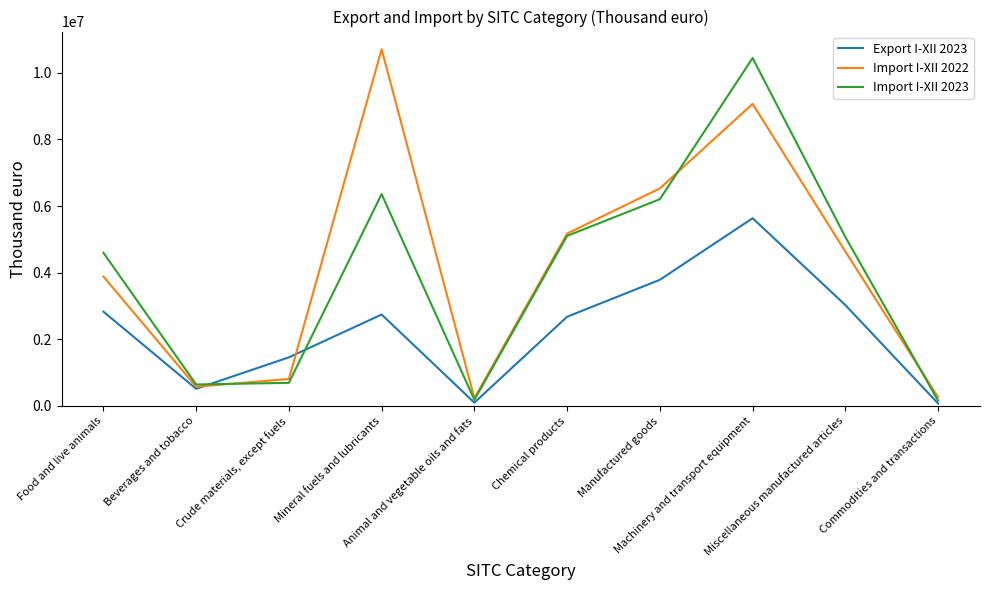

What is the value of the Import I-XII 2022 point at the 1st from the left?

3883524